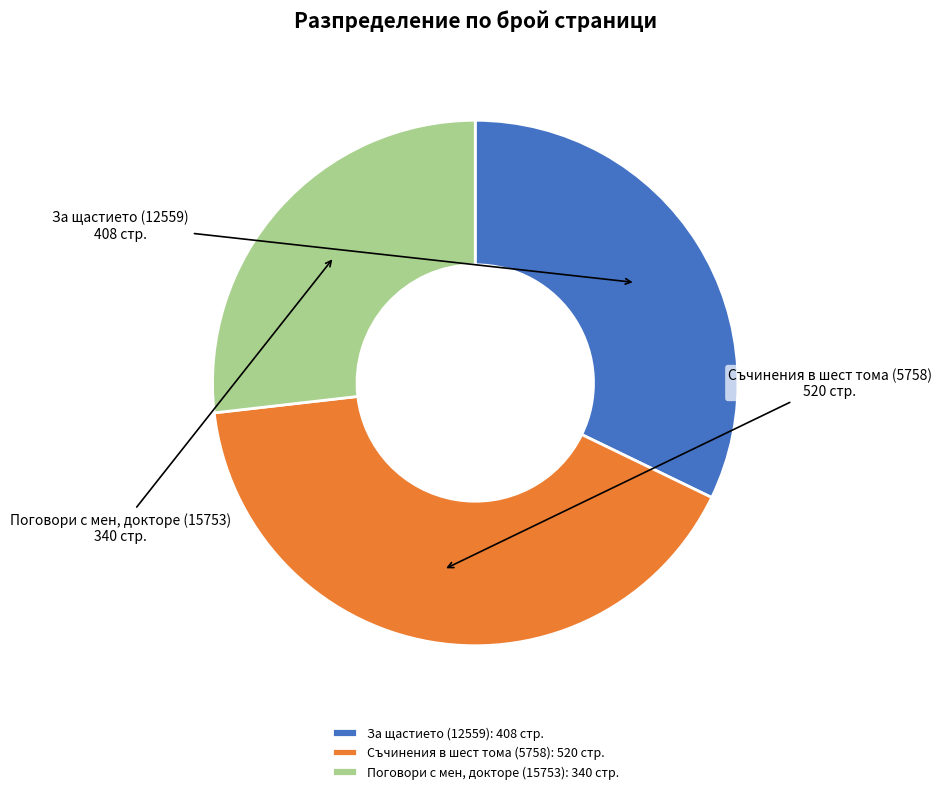

Approximately how many times larger is the value at За щастието (12559): 408 стр. compared to Съчинения в шест тома (5758): 520 стр.?

0.8